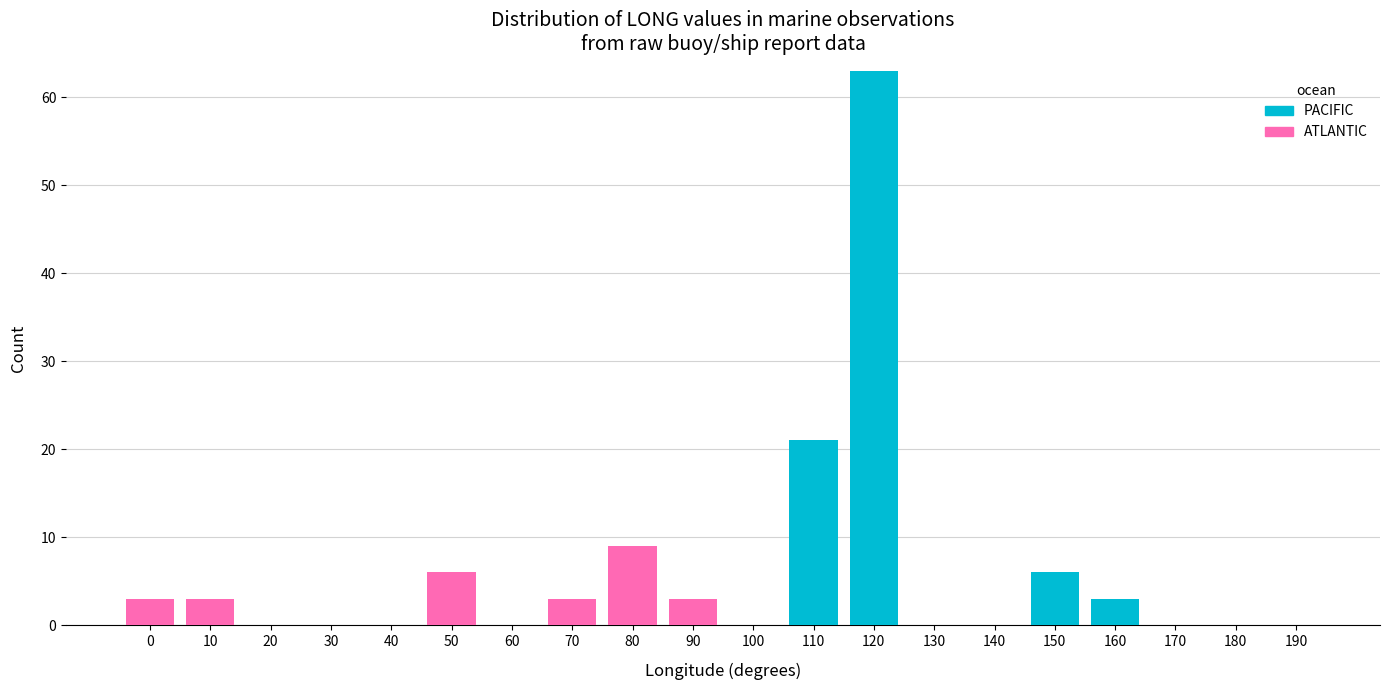

At which label is PACIFIC closest to 31?

110